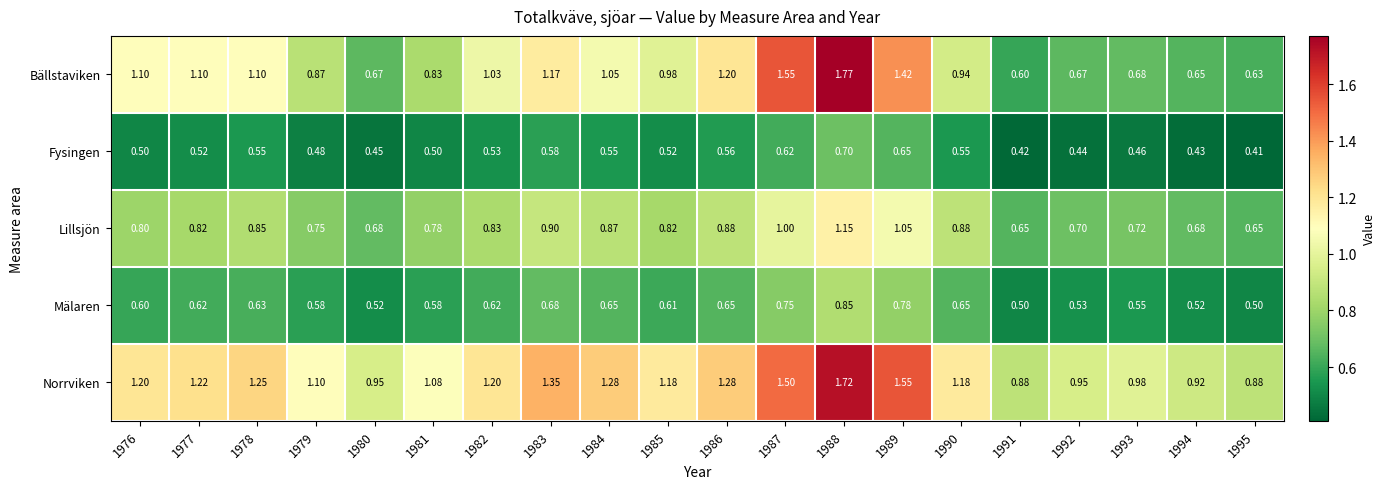

Which series has the largest total across all categories?

Norrviken